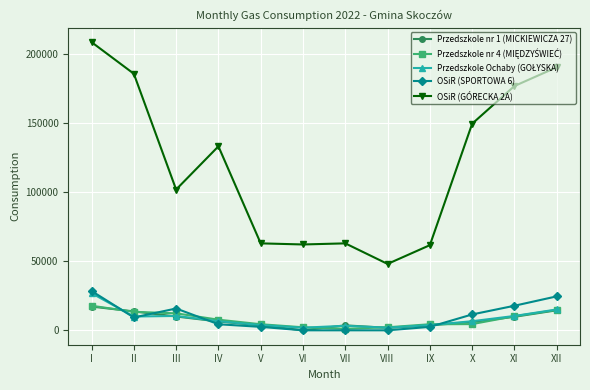

At which category does the chart reach its peak across all series?

I